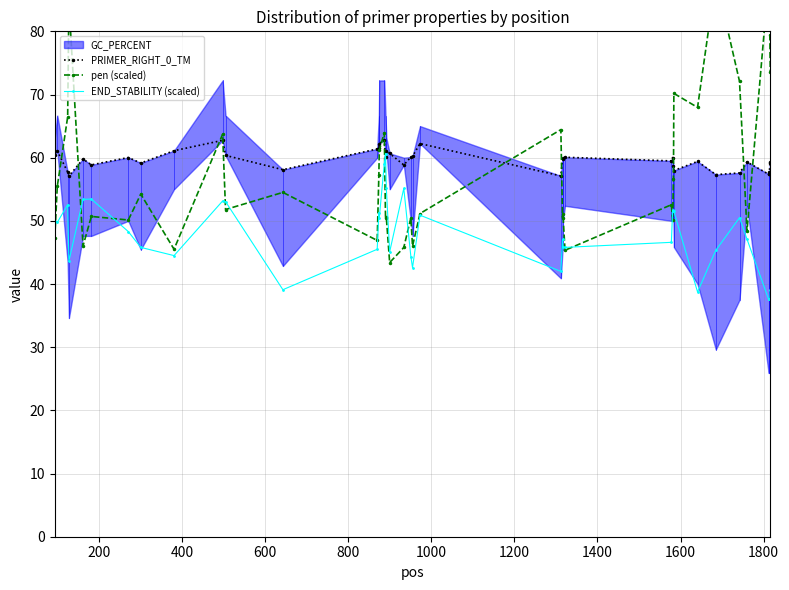

Which series has the widest spread of values?

pen (scaled)